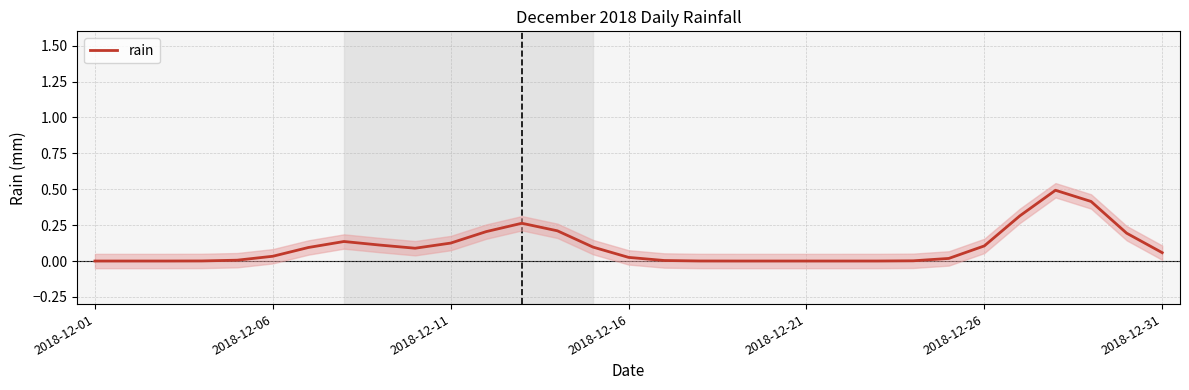

Is it true that rain equals 0.1 at 2018-12-26?

True